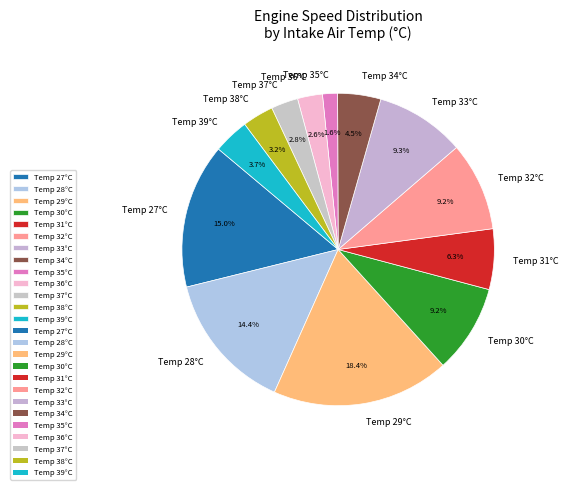

Which slice is the smallest?

Temp 35°C